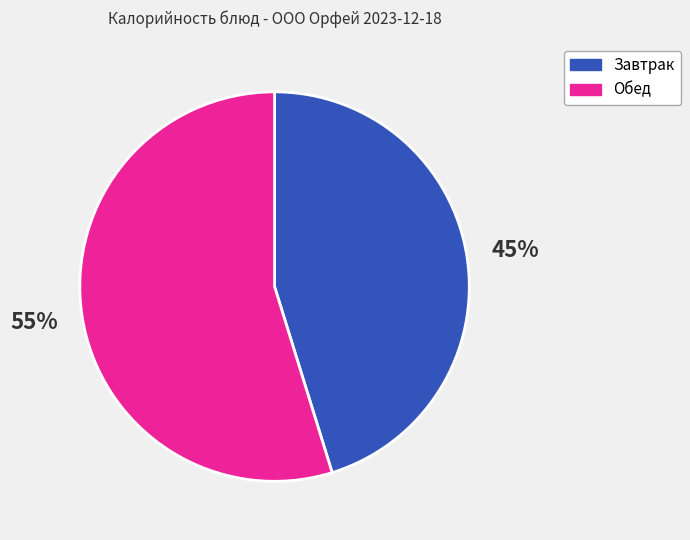

To the nearest percent, what is the difference between the largest and smallest slice percentages?

10%